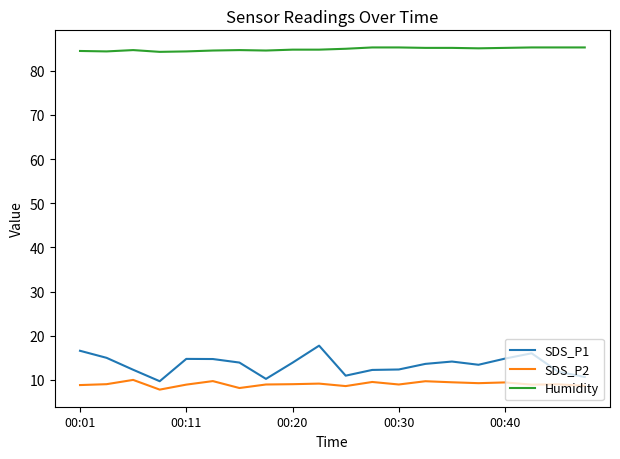

What is the difference between the maximum and minimum values in the SDS_P2 series?

2.2